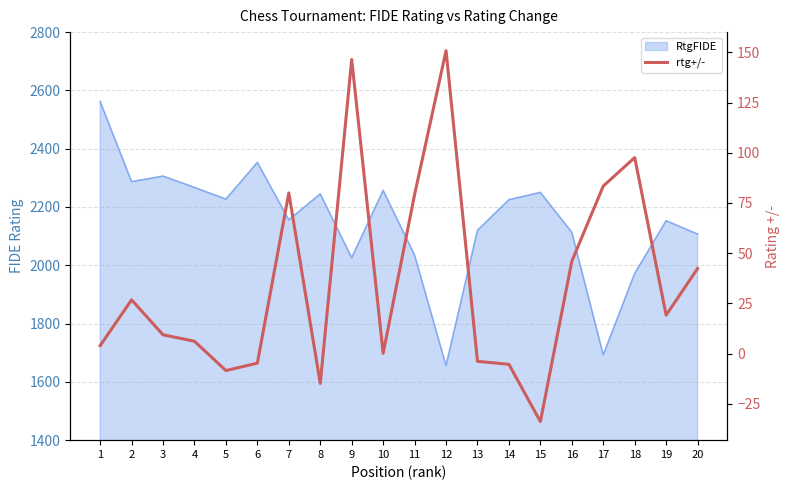

Reading left to right, list all the values displayed in this chart.

4.0	26.8	9.4	6.2	-8.4	-4.7	80.0	-14.8	146.4	0.2	79.2	150.8	-3.8	-5.3	-33.8	46.0	83.4	97.6	19.2	42.4